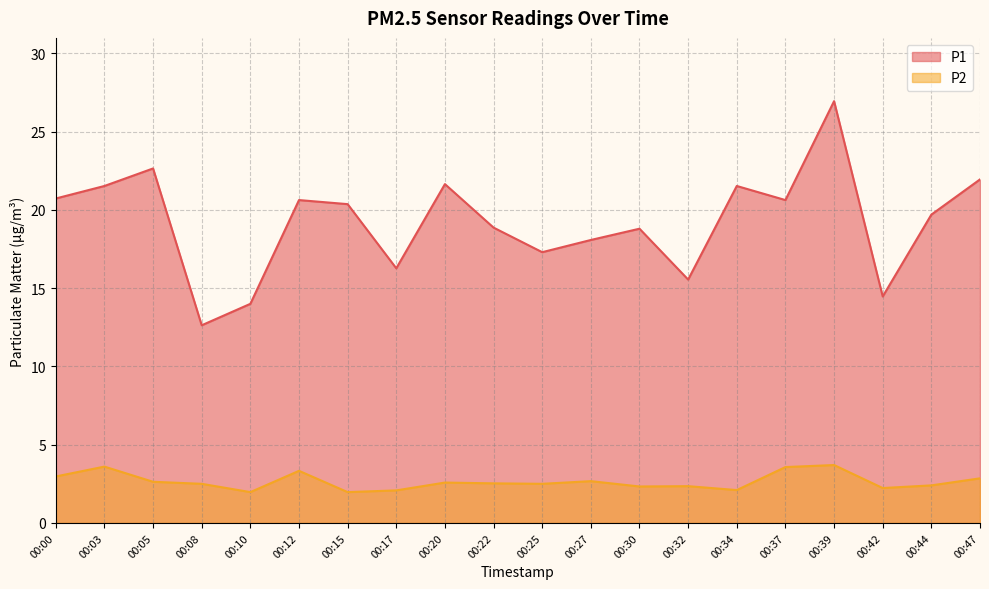

Is it true that P1 equals 36.0 at 00:20?

False